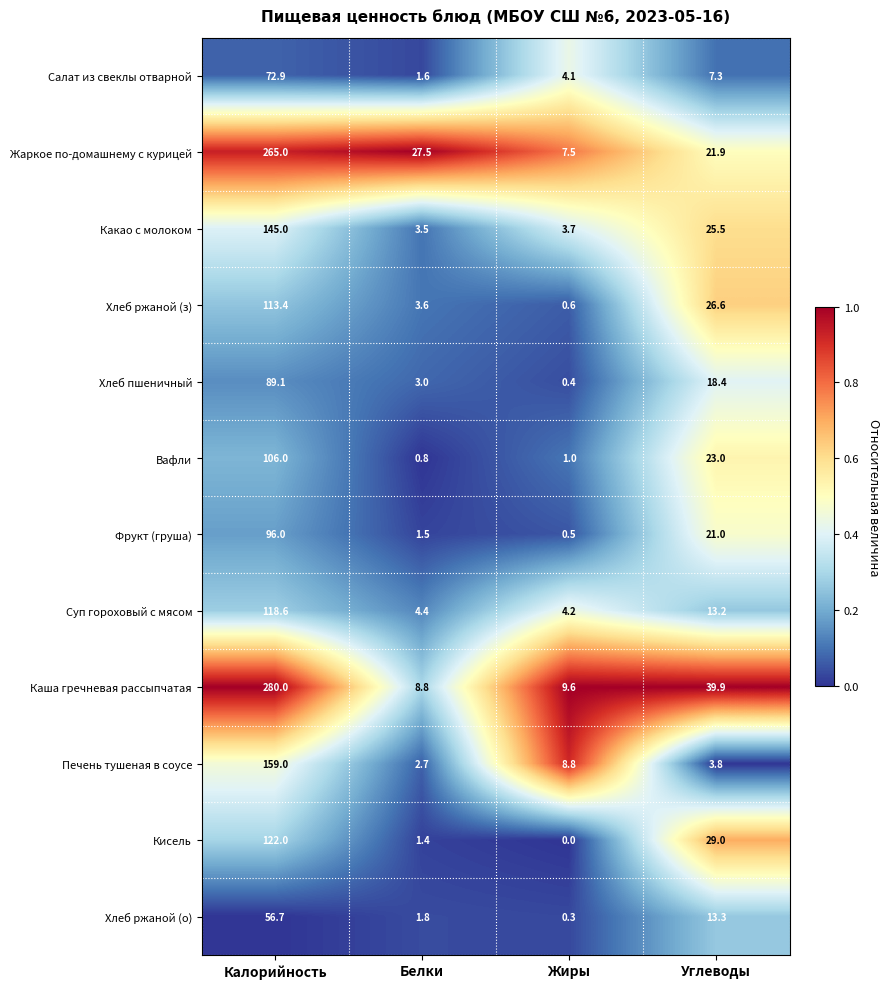

What is the minimum value for Печень тушеная в соусе?

2.7